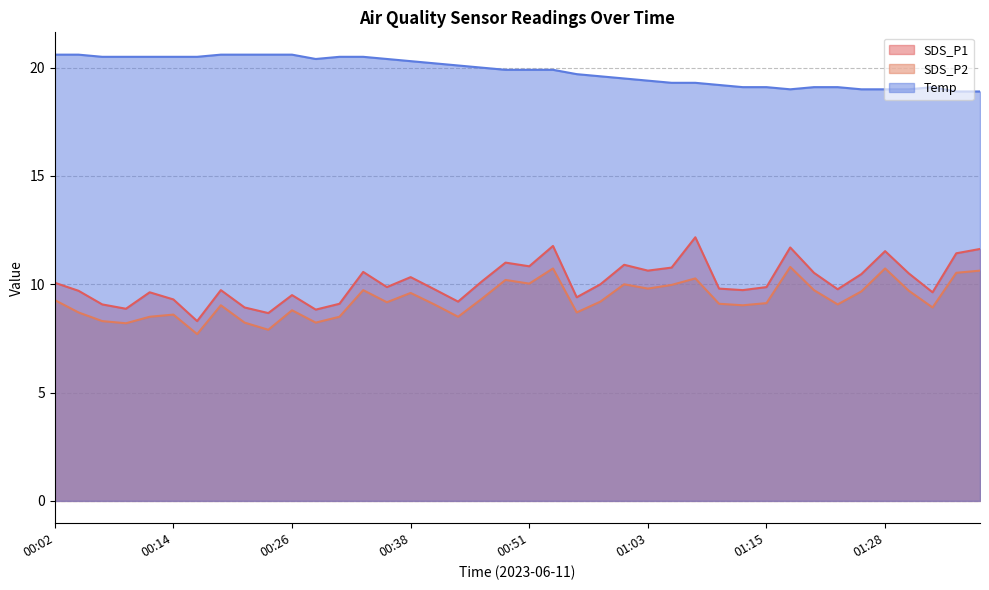

Which series has the largest total across all categories?

Temp